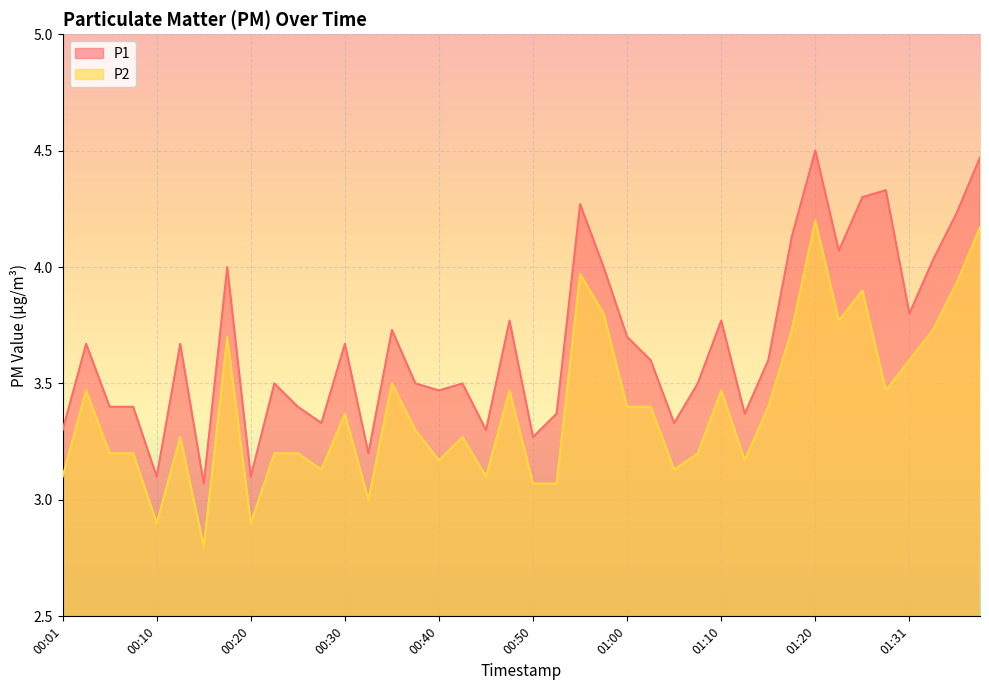

The value of P2 at 01:35 is 6.3. True or false?

False